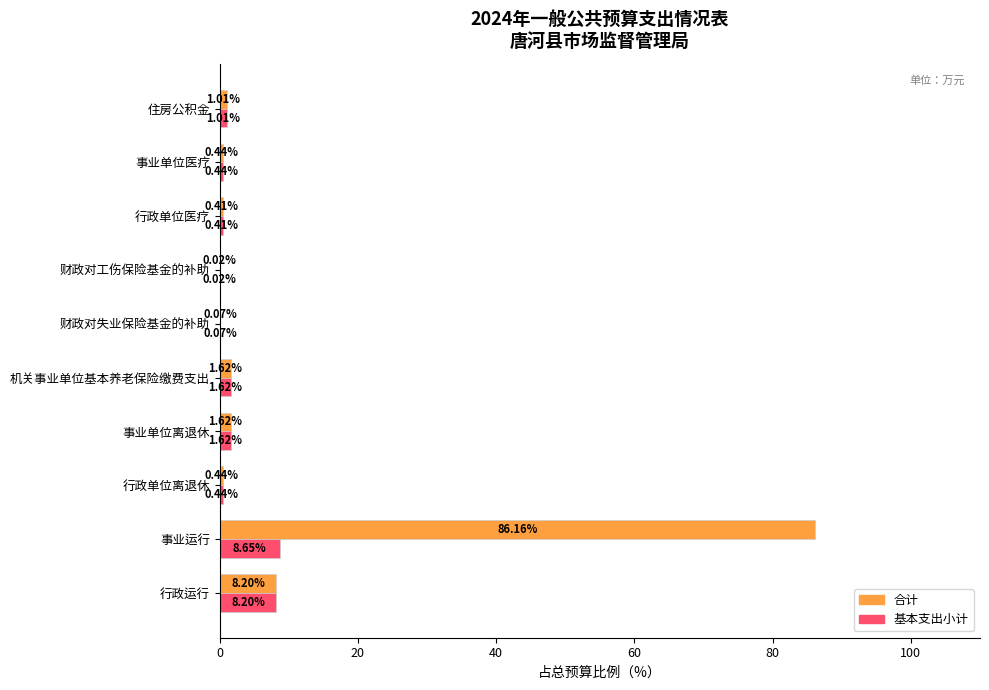

What is the sum of all 基本支出小计 values?

22.5